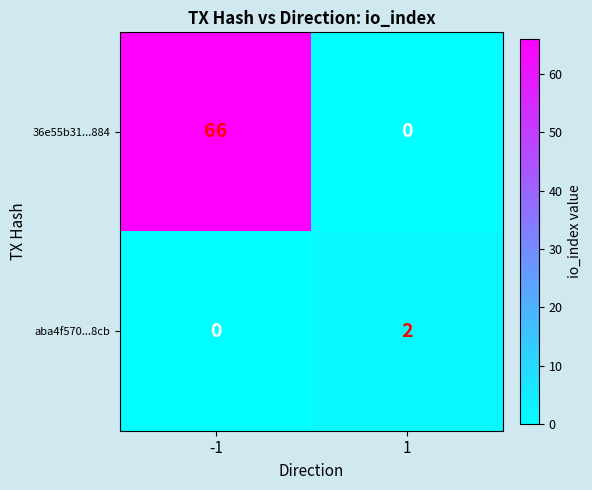

What is the difference between the maximum and minimum values in the 36e55b31...884 series?

66